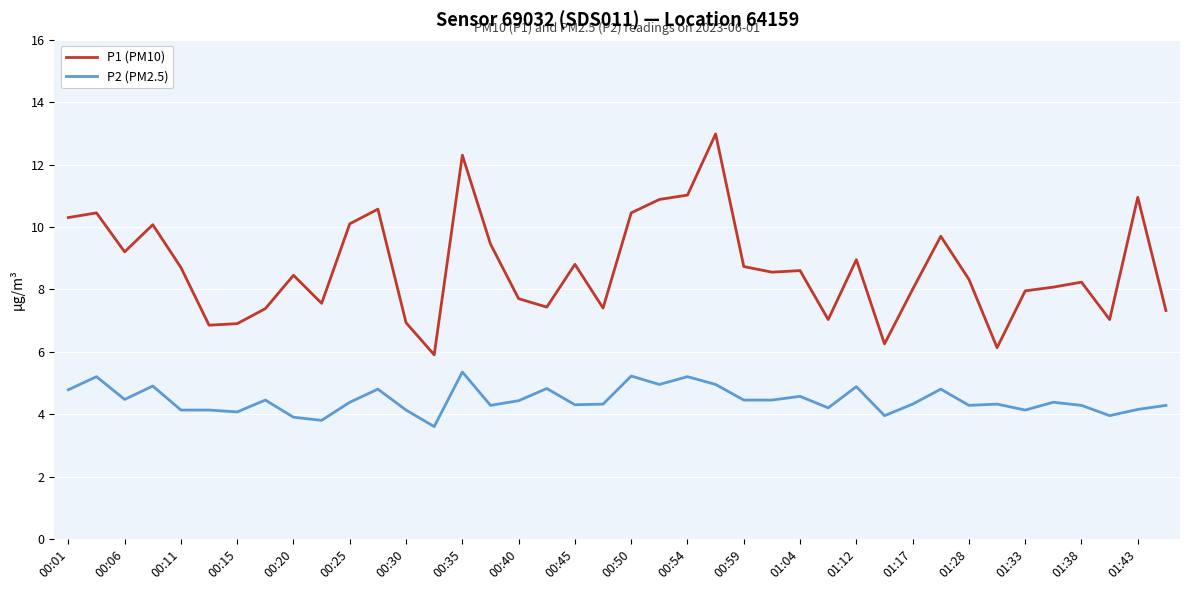

Which series has the largest total across all categories?

P1 (PM10)